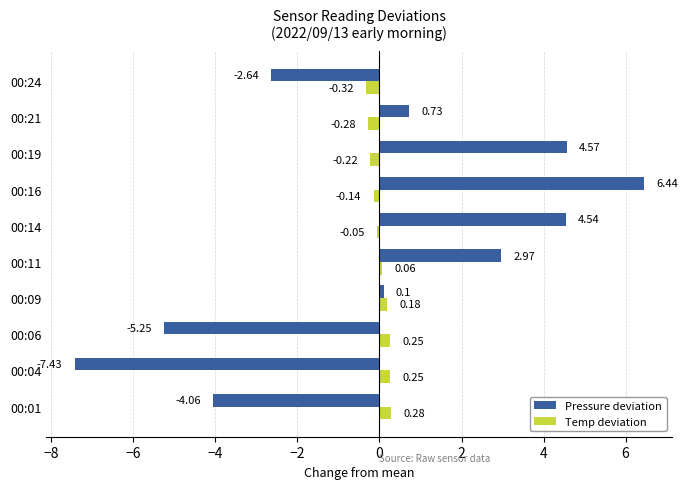

Which label corresponds to the smallest value in the chart?

00:04